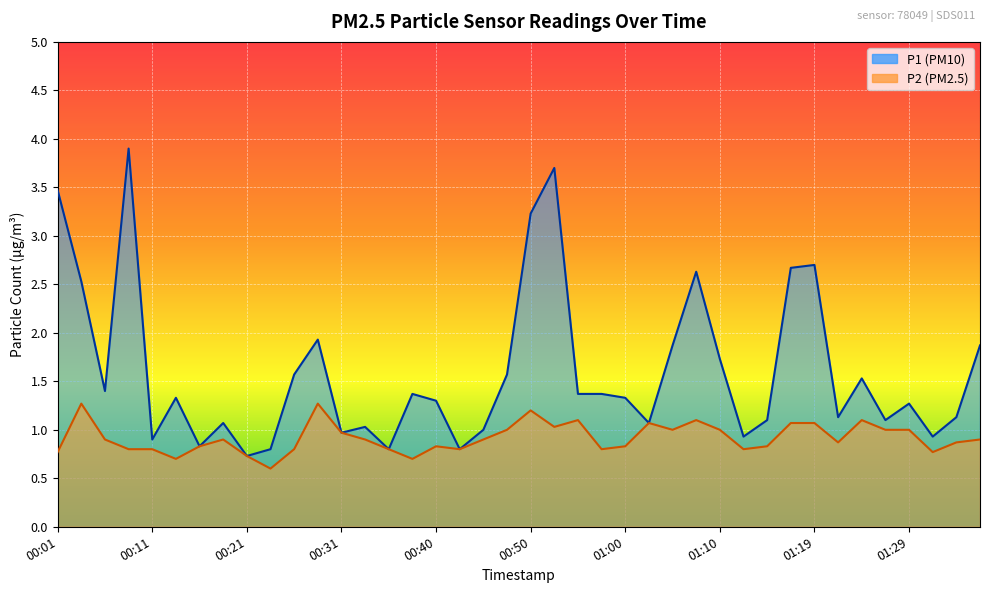

At 01:00, list the series in order from smallest to largest.

P2, P1